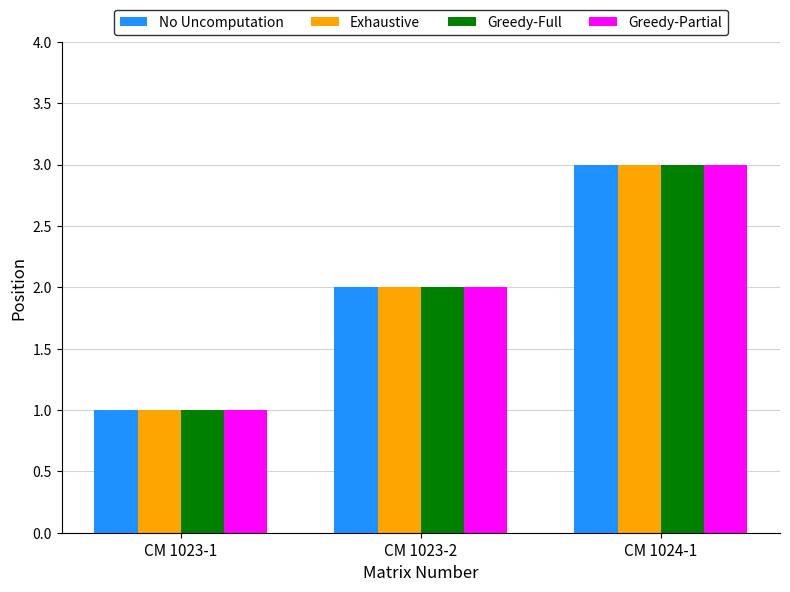

What is the difference between the Greedy-Partial values at CM 1024-1 and CM 1023-1?

2